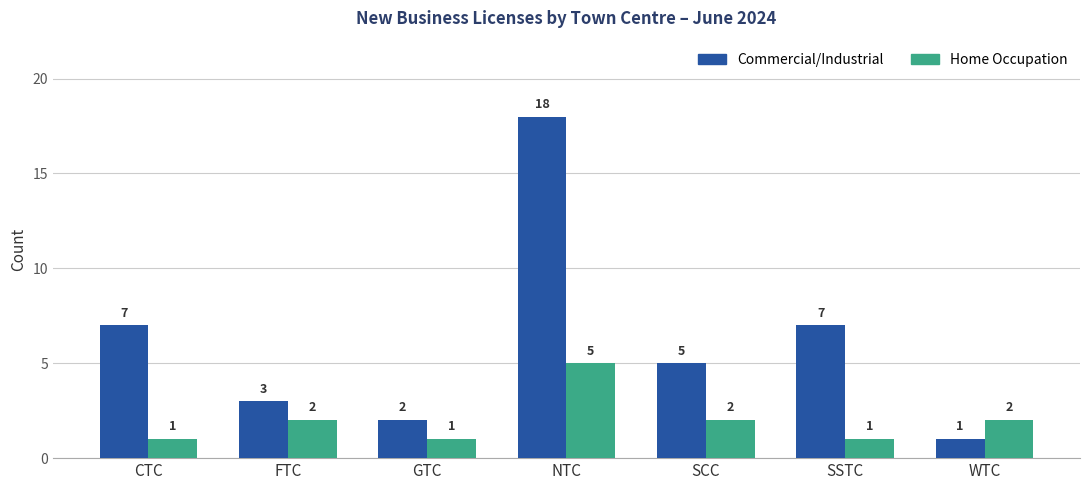

What is the sum of the Home Occupation values at SCC and FTC?

4